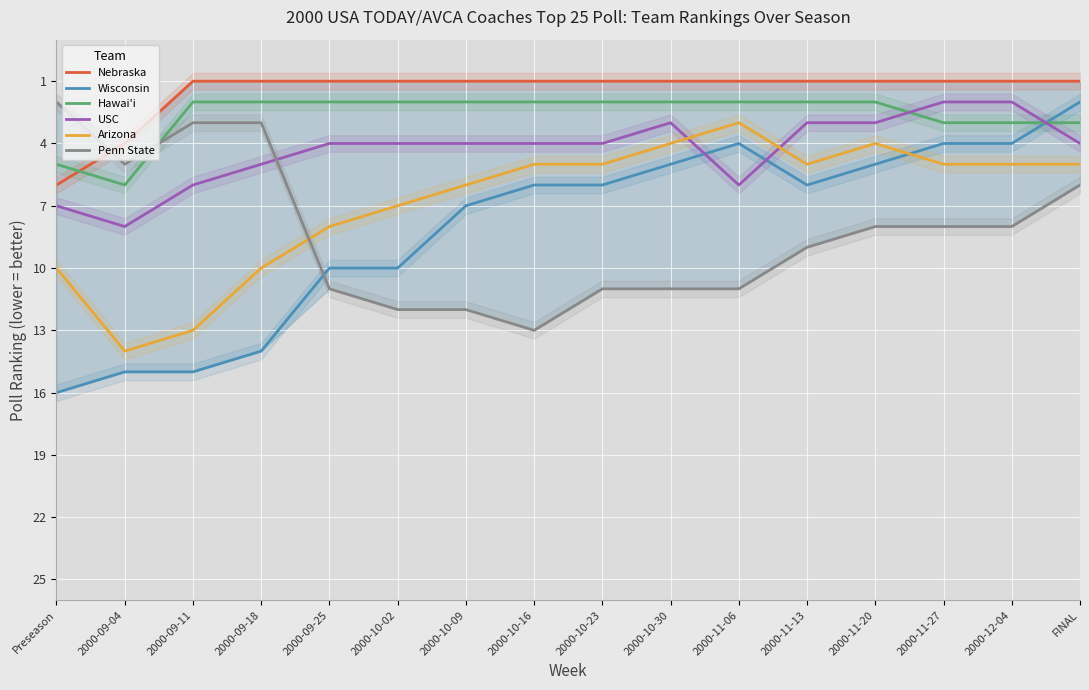

At which category does Penn State reach its first local valley?

2000-09-04